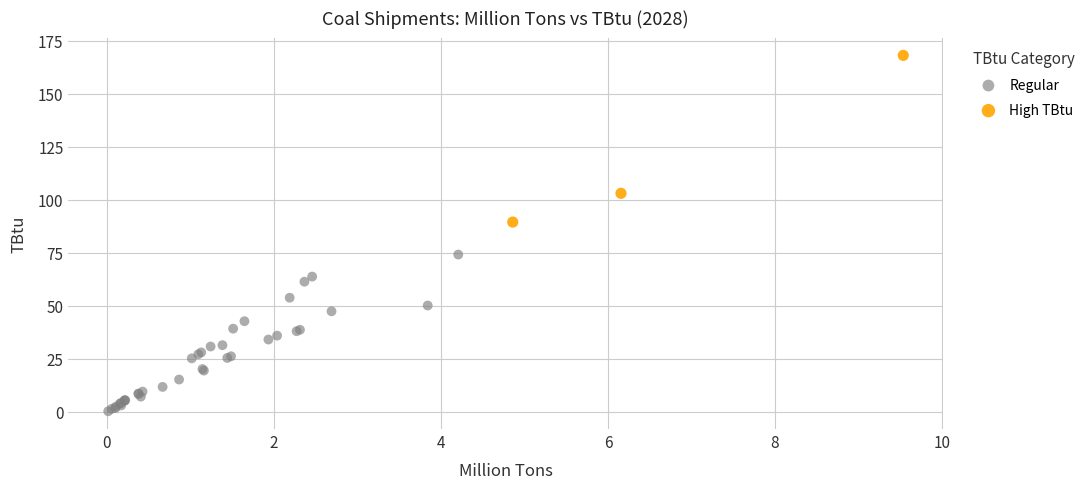

Which series contains the highest Y value?

High TBtu